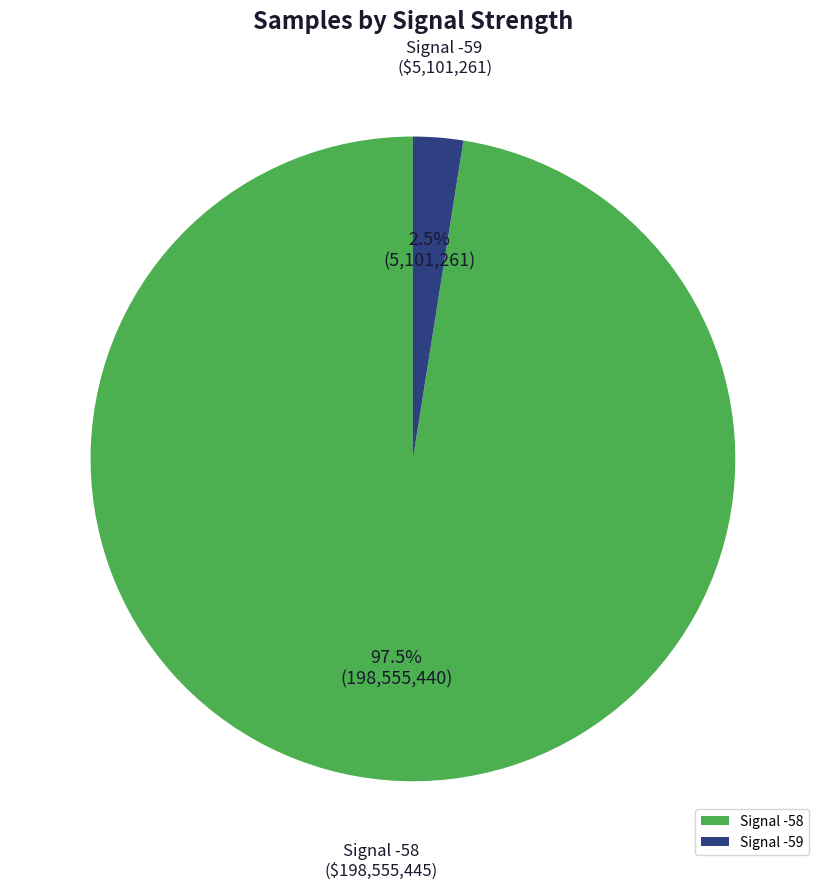

Which category has the biggest portion of the pie?

Signal -58